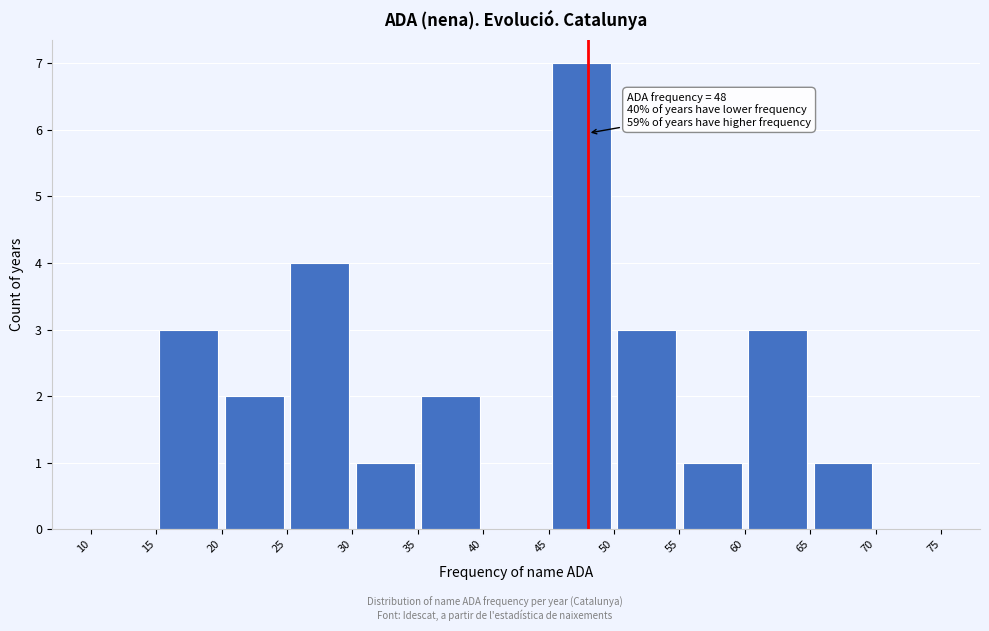

Which range on the x-axis has the tallest bar?

45 to 50